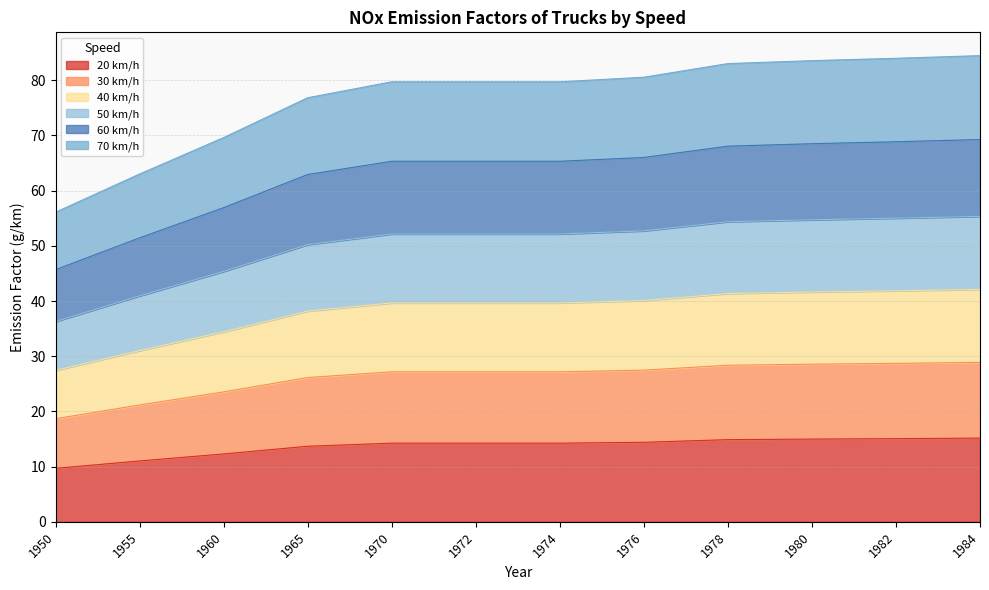

How many values in the 60 km/h series are below 65?

4